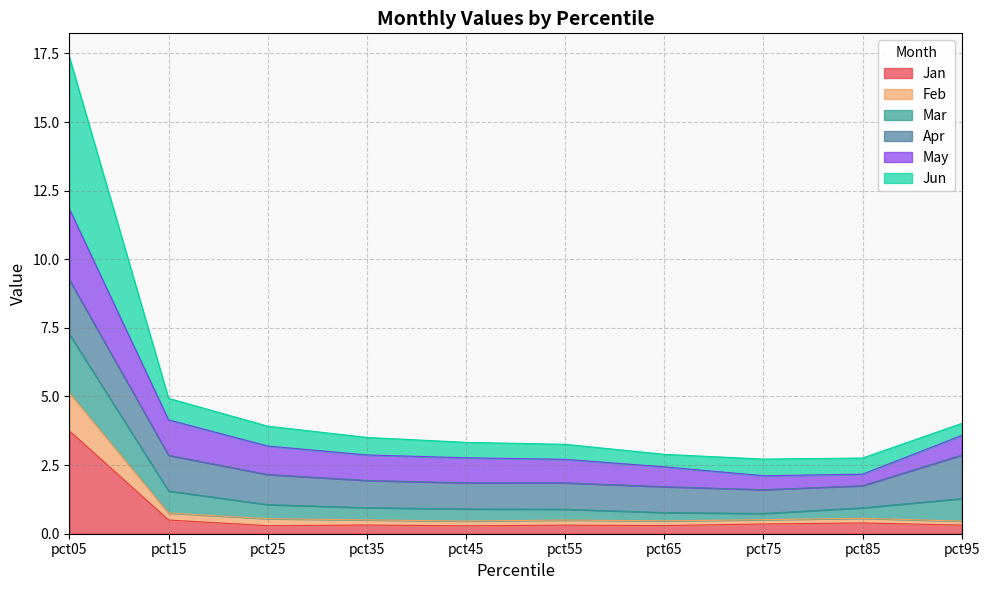

At which category is the sum across all series the highest?

pct05